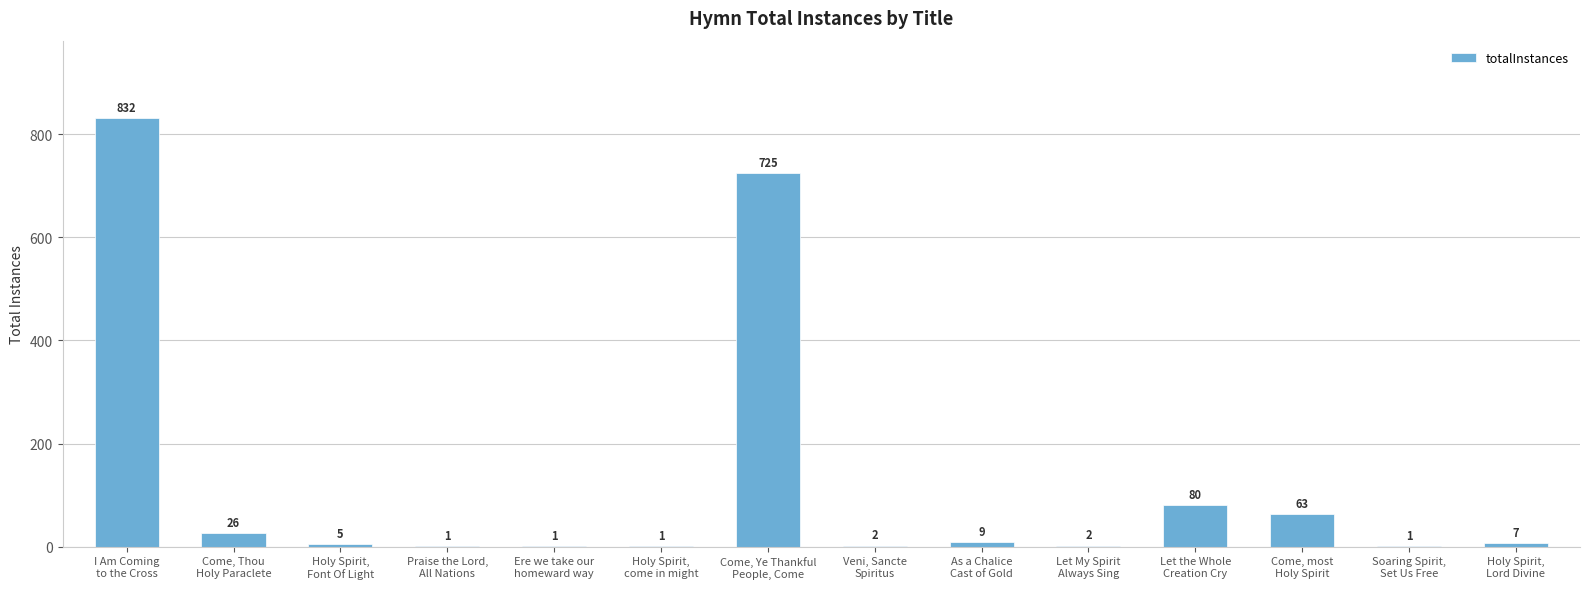

Where does the data first go above 7?

I Am Coming
to the Cross